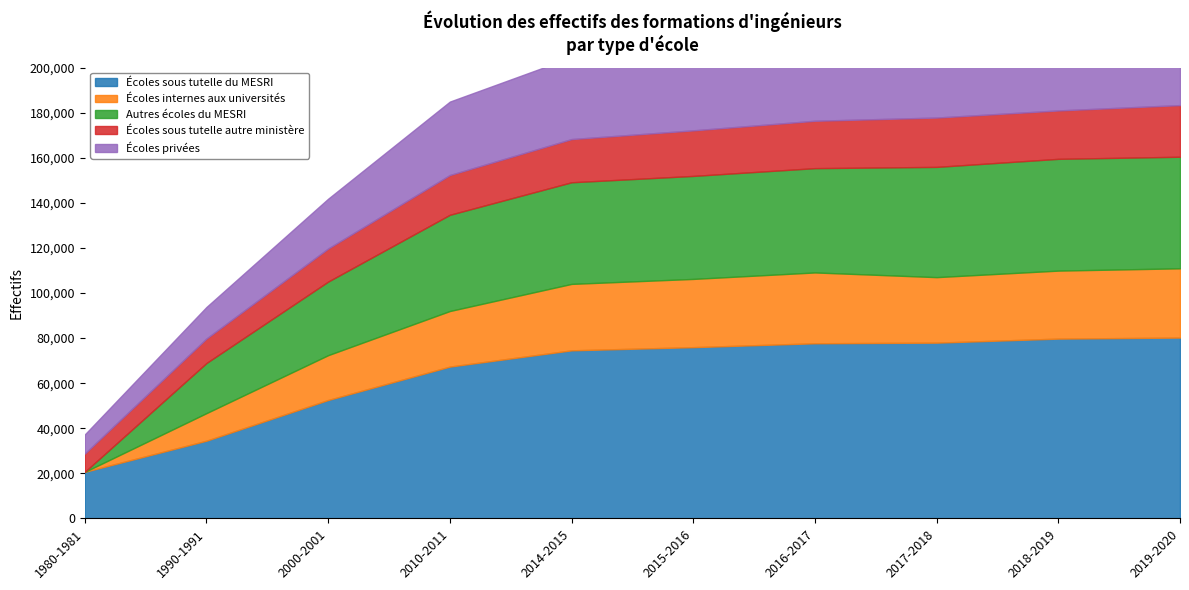

Read the Écoles privées value at 2018-2019, to the nearest 10.

49620